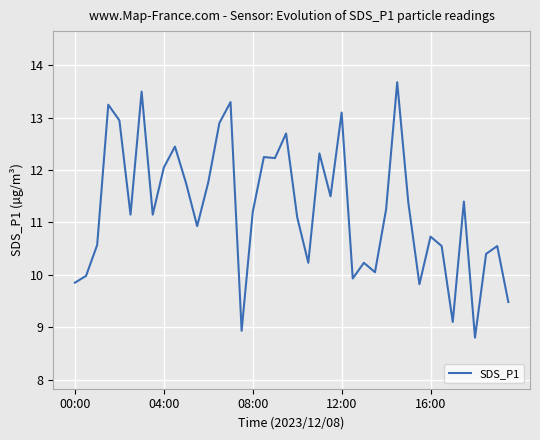

What is the difference between the maximum and minimum values?

4.9